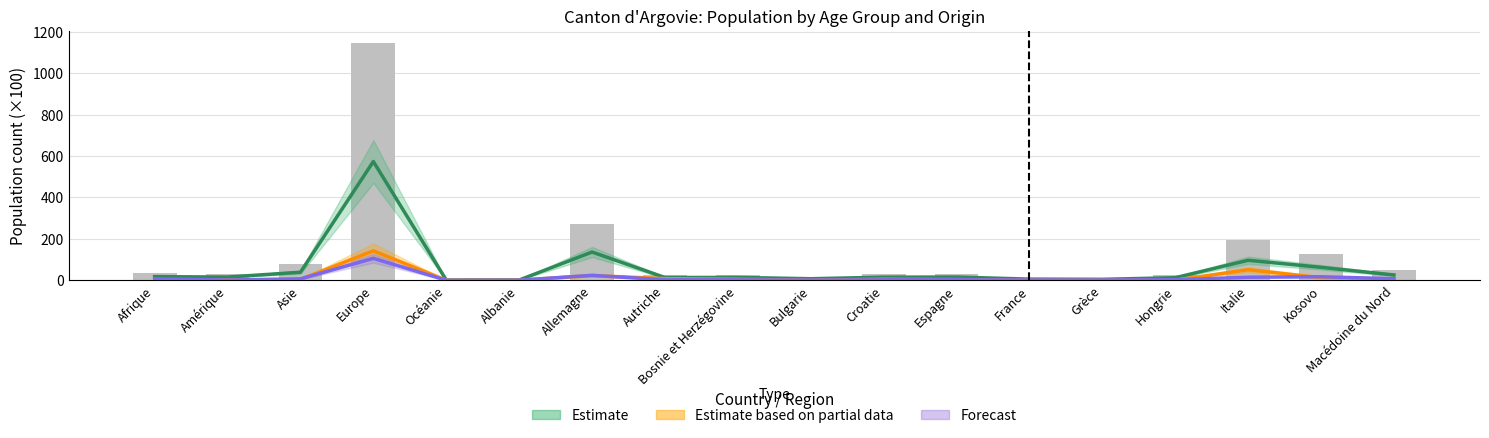

At which label does Forecast first exceed 2?

Afrique